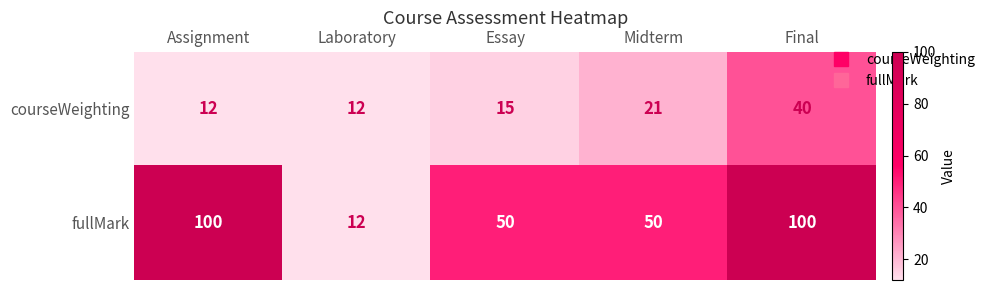

How many courseWeighting values are between 12 and 21?

4